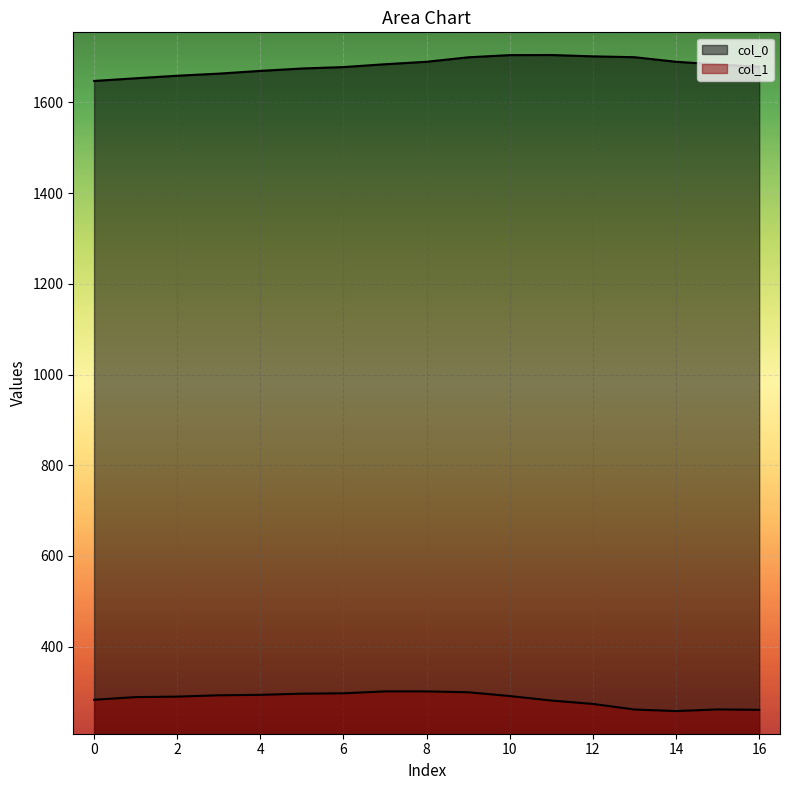

How many lines are shown in the chart?

2